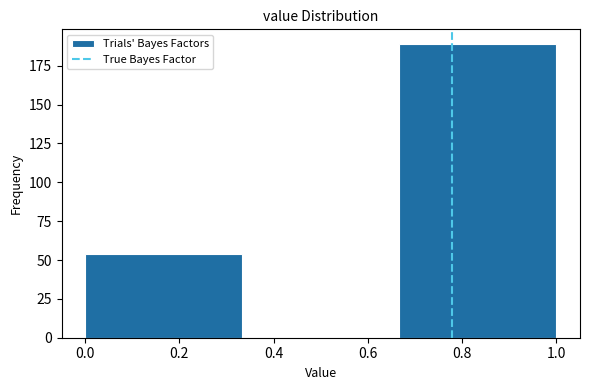

Which range on the x-axis has the tallest bar?

0.66 to 1.00